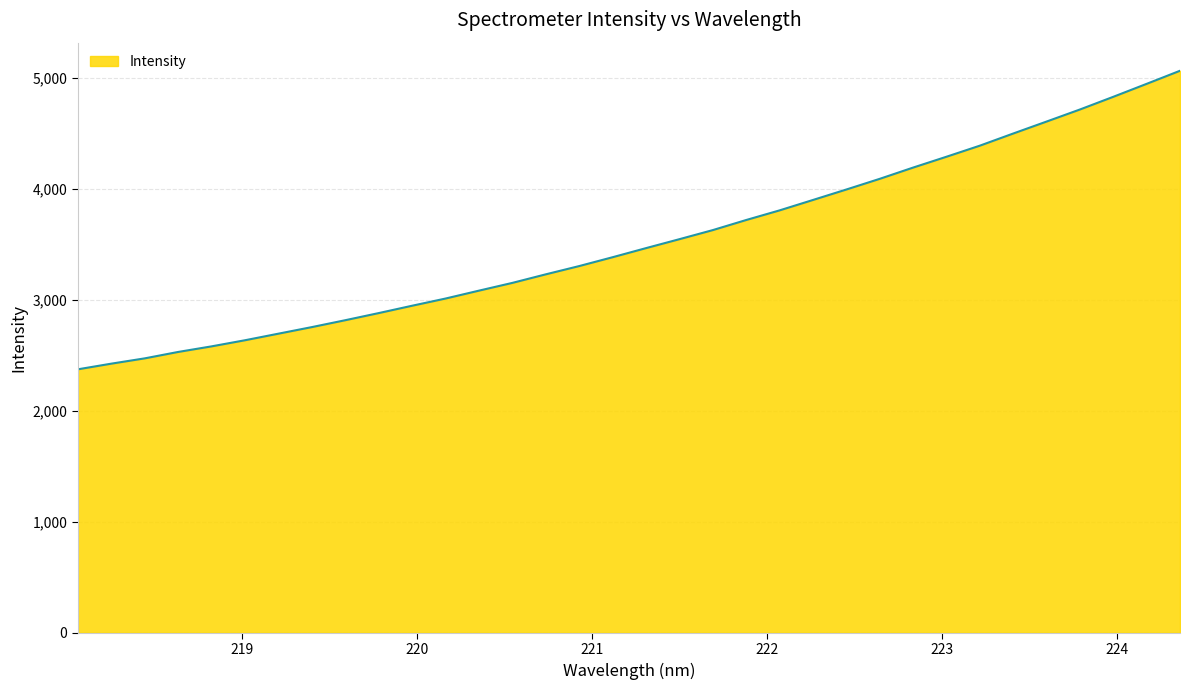

What is the difference between the maximum and minimum values?

2690.8